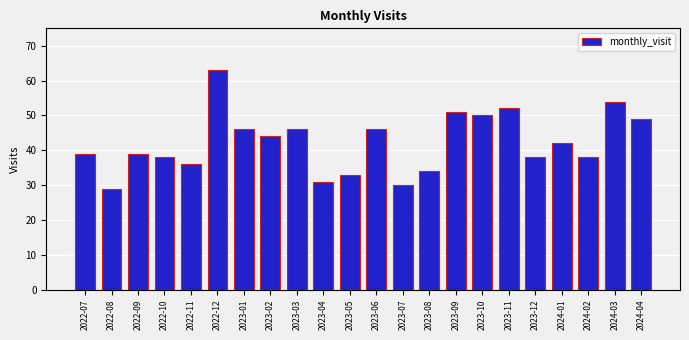

True or false: the data shows 29 at 2022-08.

True